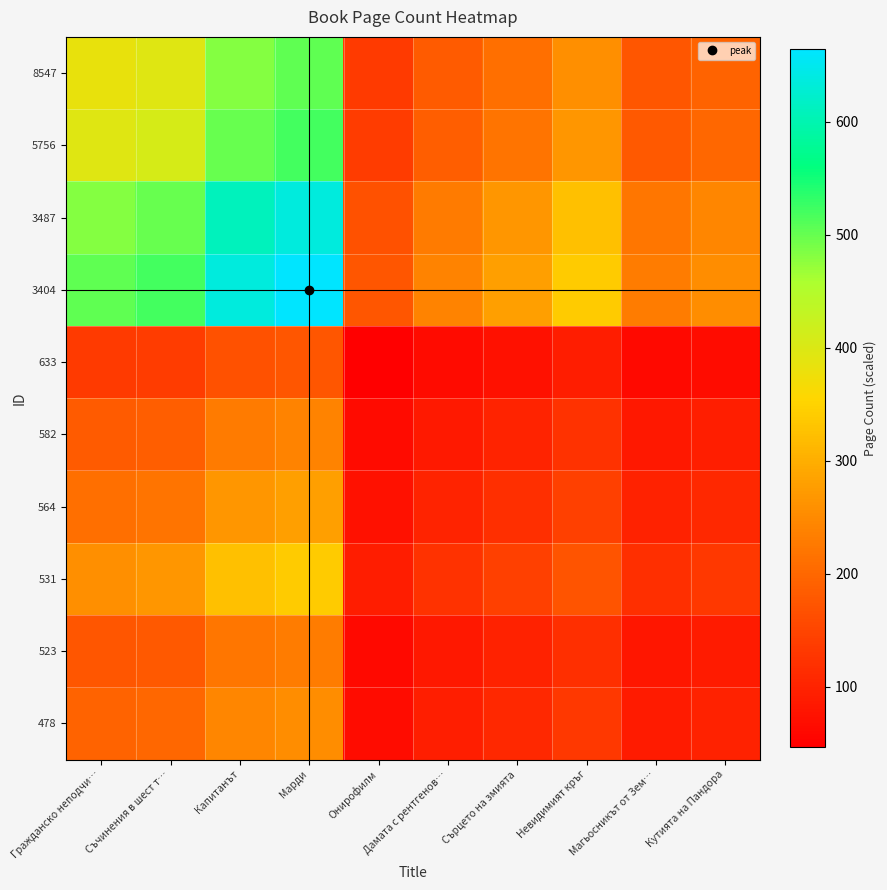

What is the total value across all series at Кутията на Пандора?

1483.6